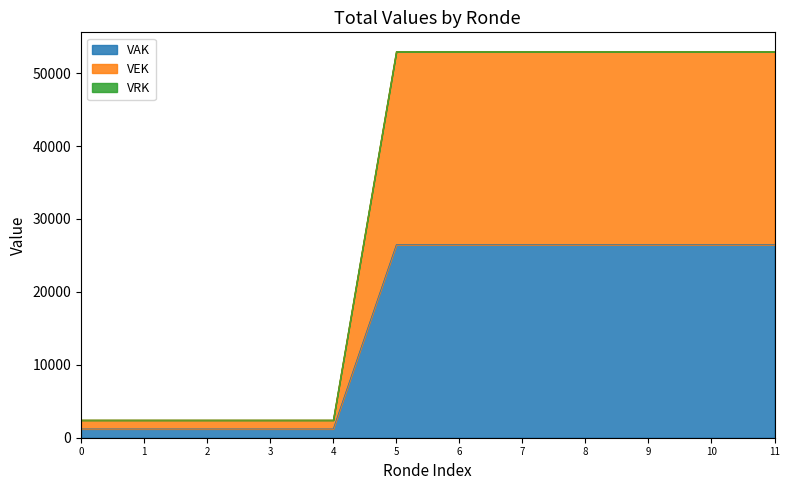

Does the chart have visible grid lines?

No